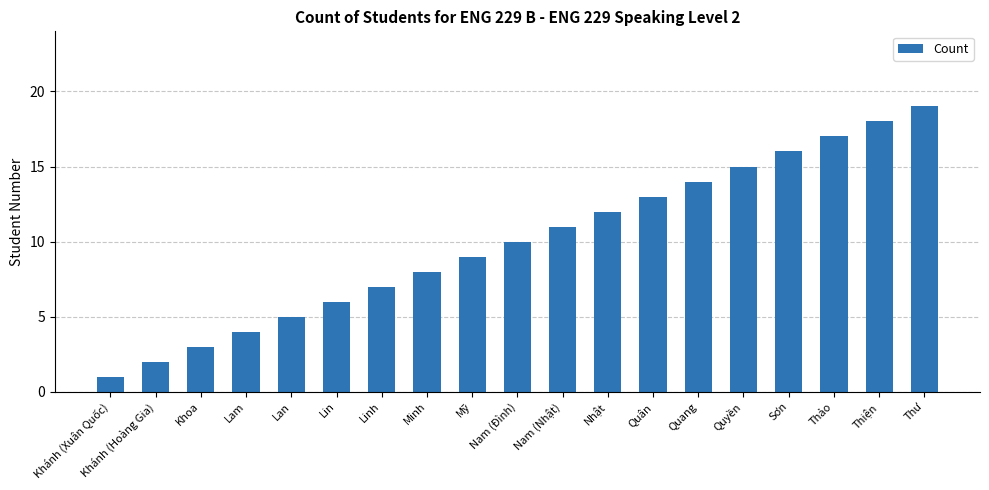

How many data points are less than 10?

9